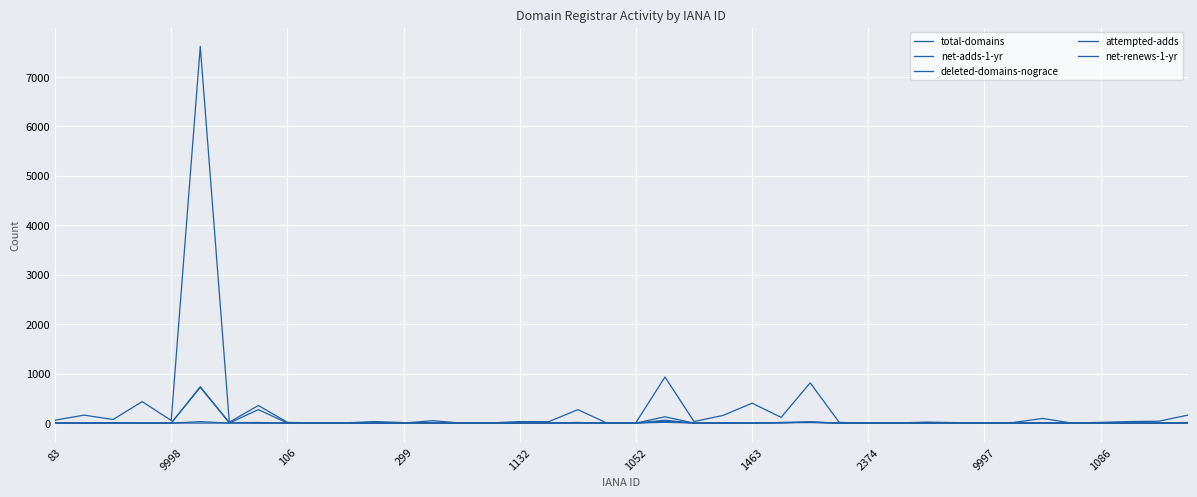

Is this an area chart (filled region under the line)?

No